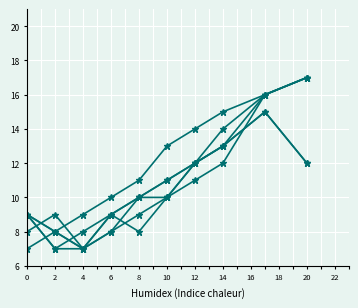

How many categories are shown in the chart?

10